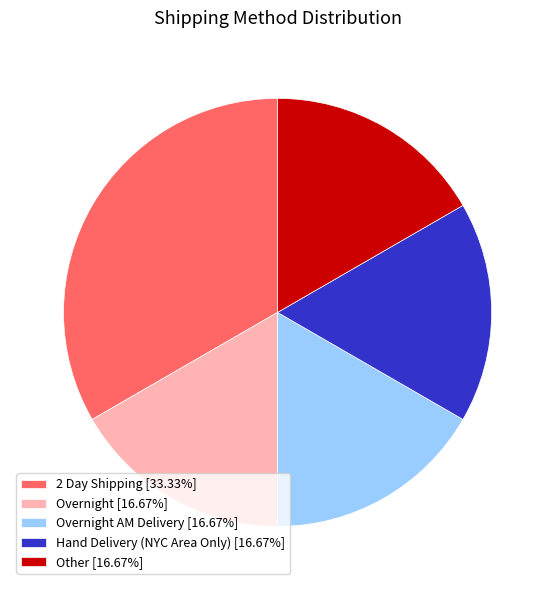

What is the ratio of the value at Other [16.67%] to the value at Hand Delivery (NYC Area Only) [16.67%]?

1.0